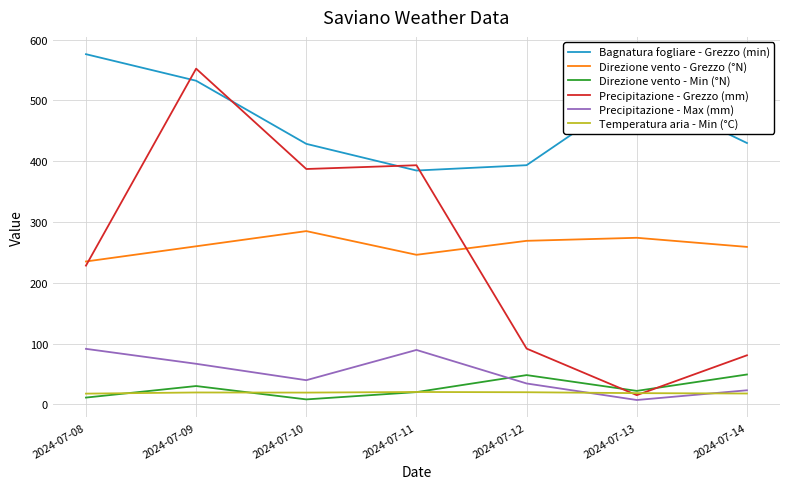

What is the greatest value displayed?

576.2